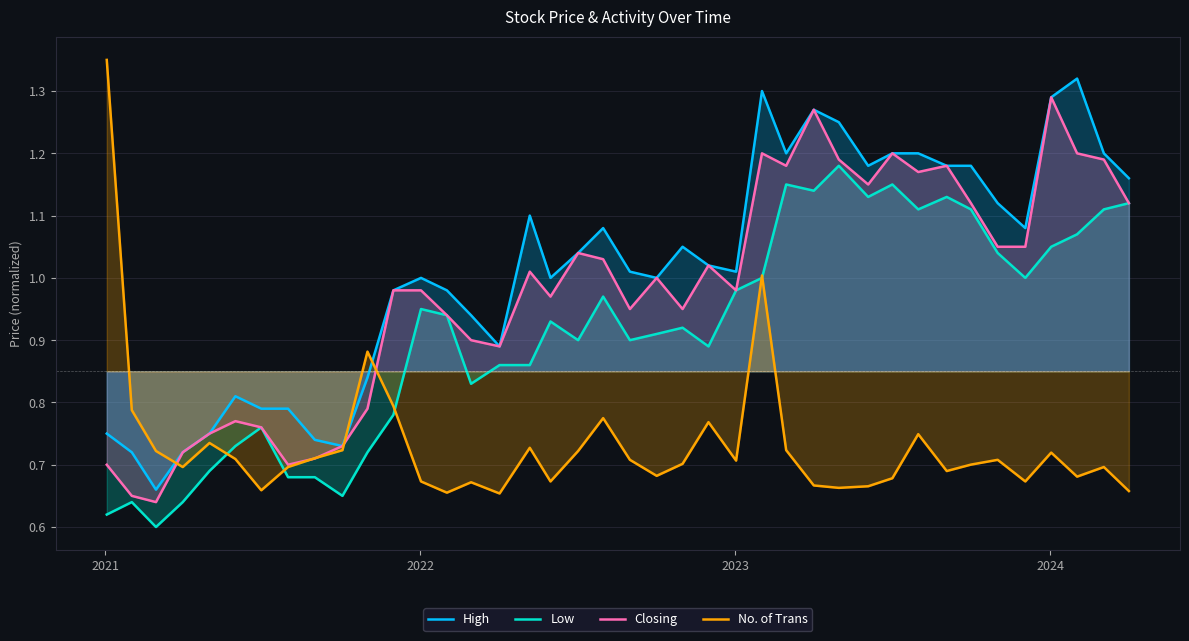

True or false: Low and High cross at least once.

False